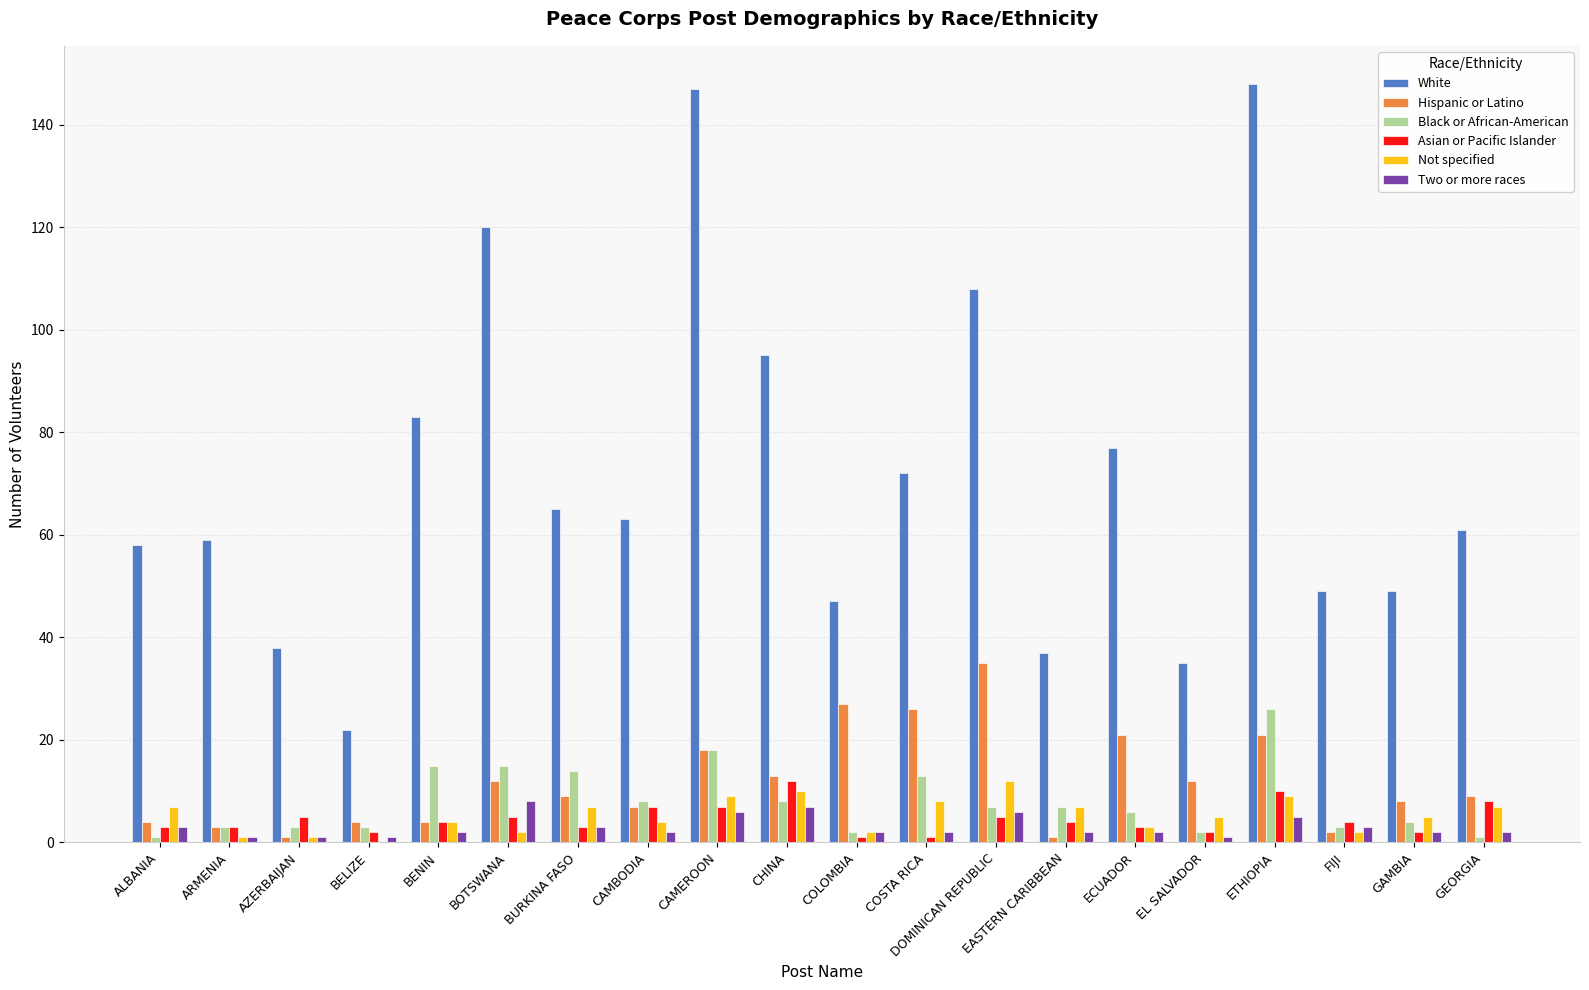

Is it true that Asian or Pacific Islander equals 2 at BELIZE?

True